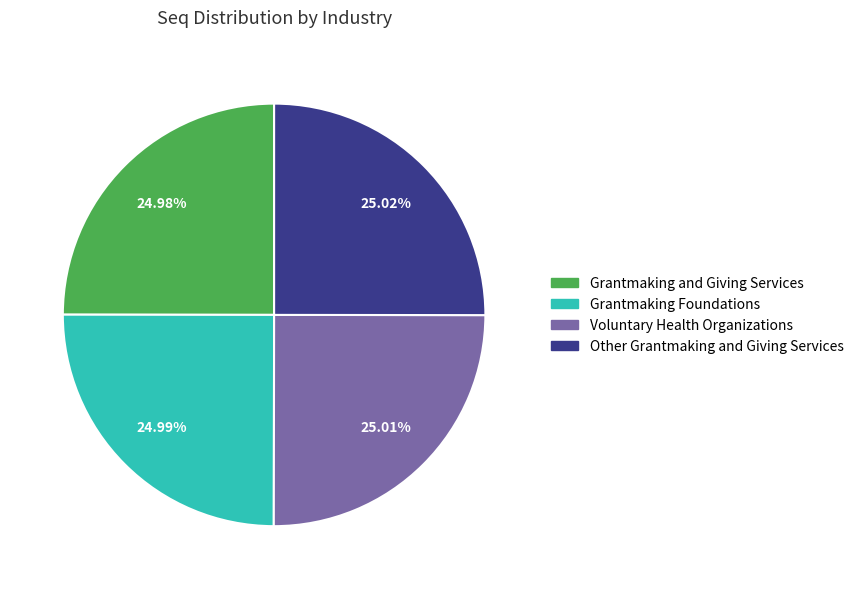

To the nearest percent, what percentage of the pie is Voluntary Health Organizations?

25%